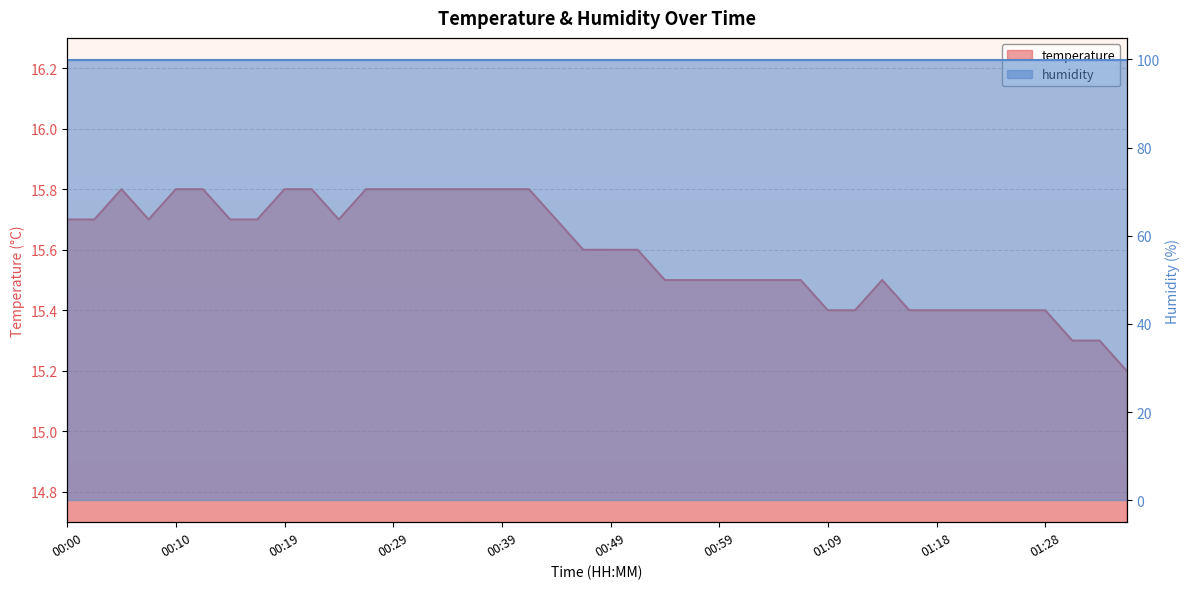

Reading left to right, list all the values displayed in this chart.

15.7	15.7	15.8	15.7	15.8	15.8	15.7	15.7	15.8	15.8	15.7	15.8	15.8	15.8	15.8	15.8	15.8	15.8	15.7	15.6	15.6	15.6	15.5	15.5	15.5	15.5	15.5	15.5	15.4	15.4	15.5	15.4	15.4	15.4	15.4	15.4	15.4	15.3	15.3	15.2